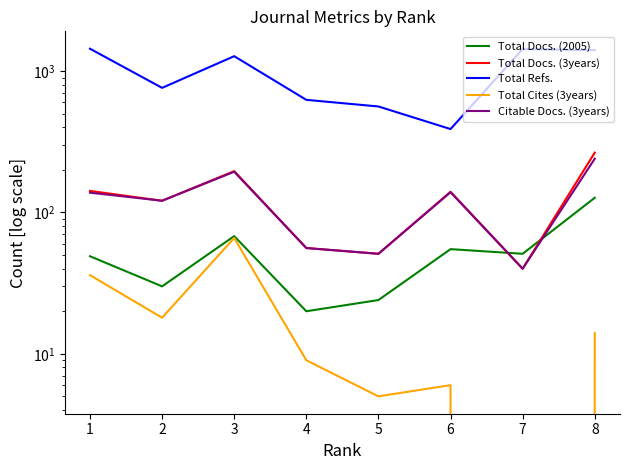

Rank the series by their maximum value, from lowest to highest.

Total Cites (3years), Total Docs. (2005), Citable Docs. (3years), Total Docs. (3years), Total Refs.